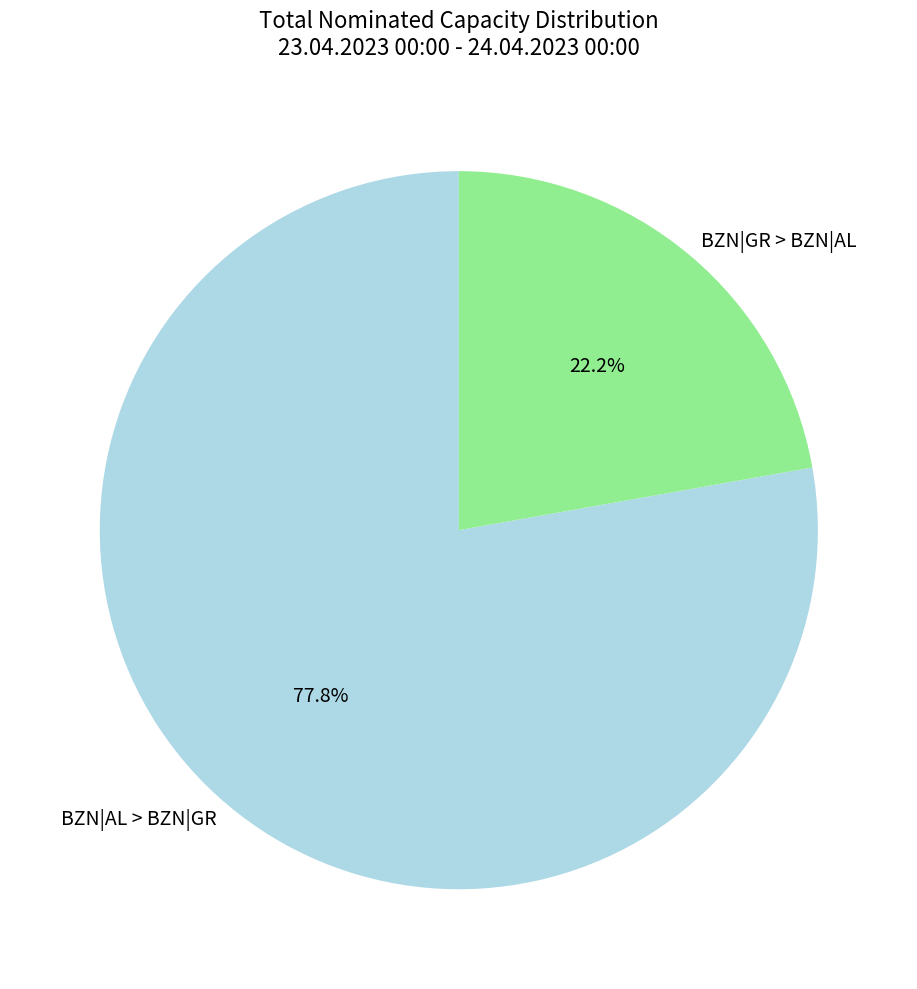

Does BZN|AL > BZN|GR represent more than half of the total?

Yes